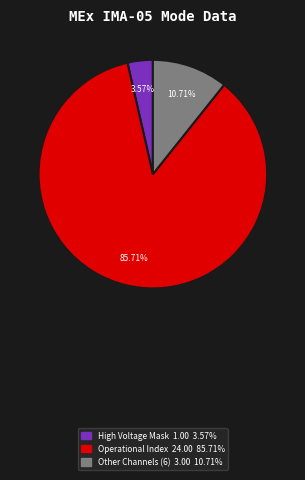

Is there a majority slice in this chart?

Yes